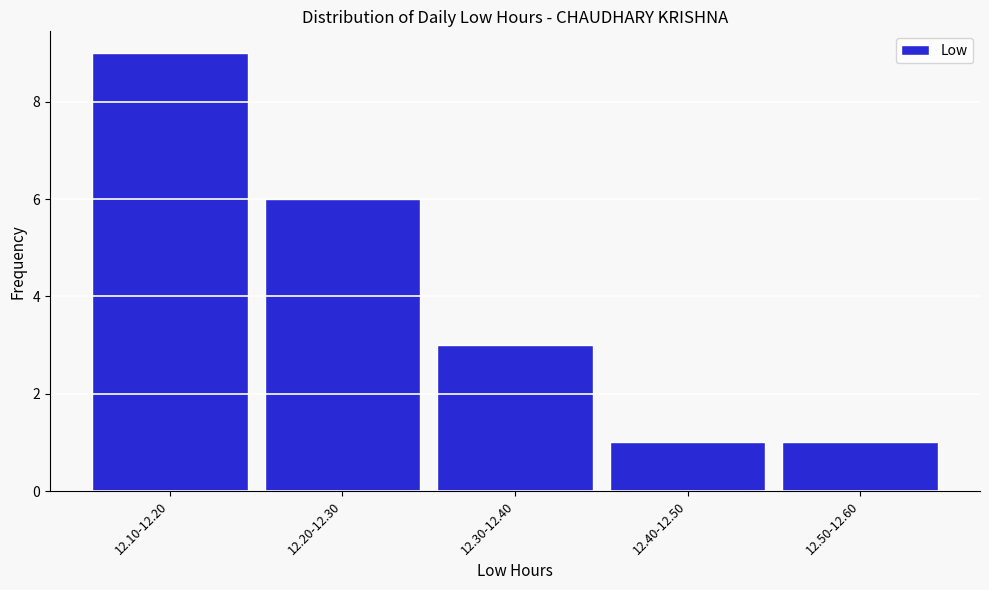

Reading left to right, extract all data points from this chart.

9	6	3	1	1